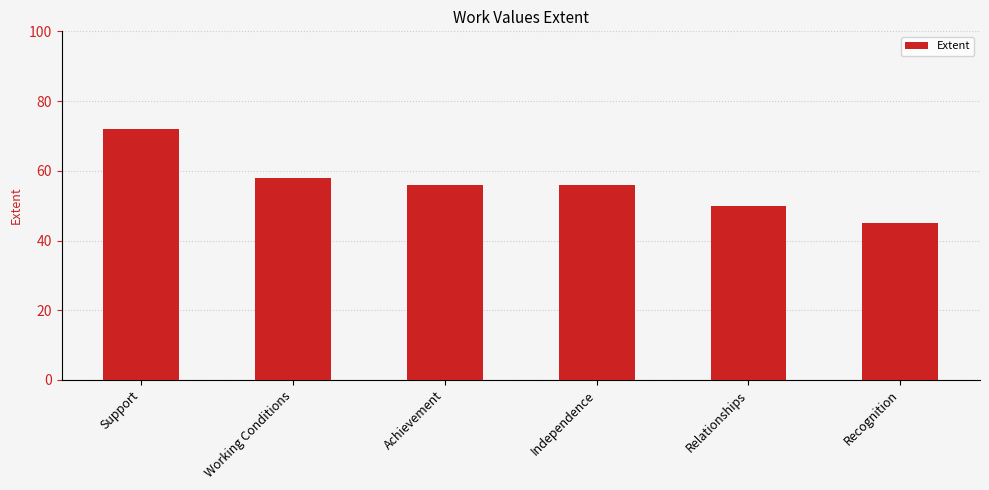

What is the label of the 4th bar from the right?

Achievement